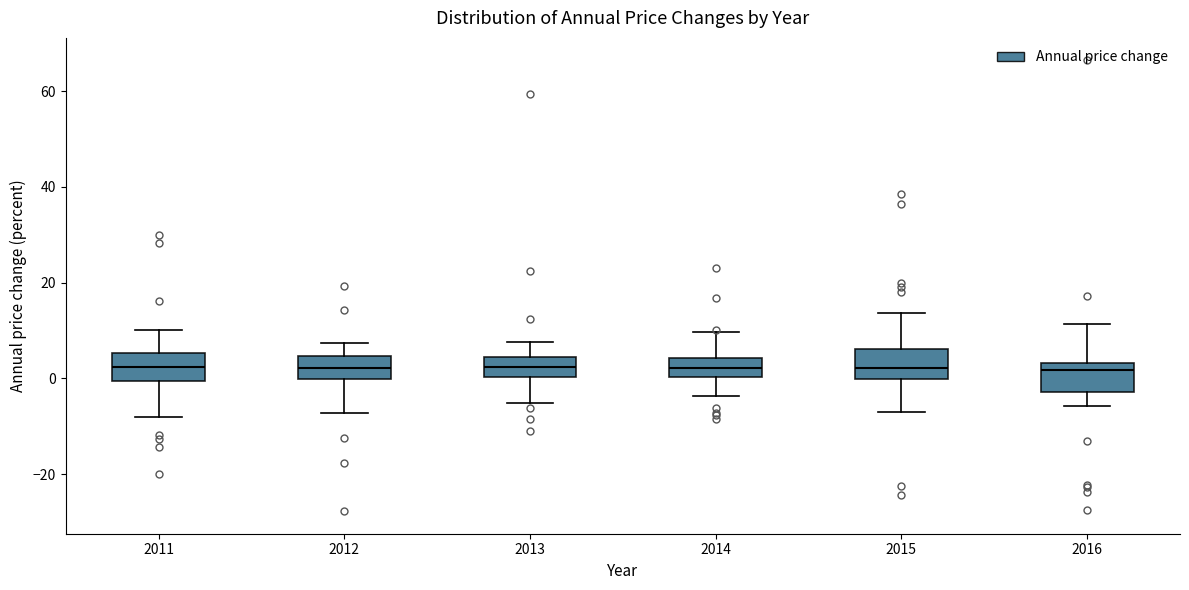

Reading left to right, read every box against the y-axis: the position of its median line, the range the box covers, and the ends of its whiskers. The values are not printed on the chart, so give them approximately, as read against the axis.

2011: median 2, box 0 to 6, whiskers -8 to 10
2012: median 2, box 0 to 4, whiskers -8 to 8
2013: median 2, box 0 to 4, whiskers -6 to 8
2014: median 2, box 0 to 4, whiskers -4 to 10
2015: median 2, box 0 to 6, whiskers -6 to 14
2016: median 2, box -2 to 4, whiskers -6 to 12